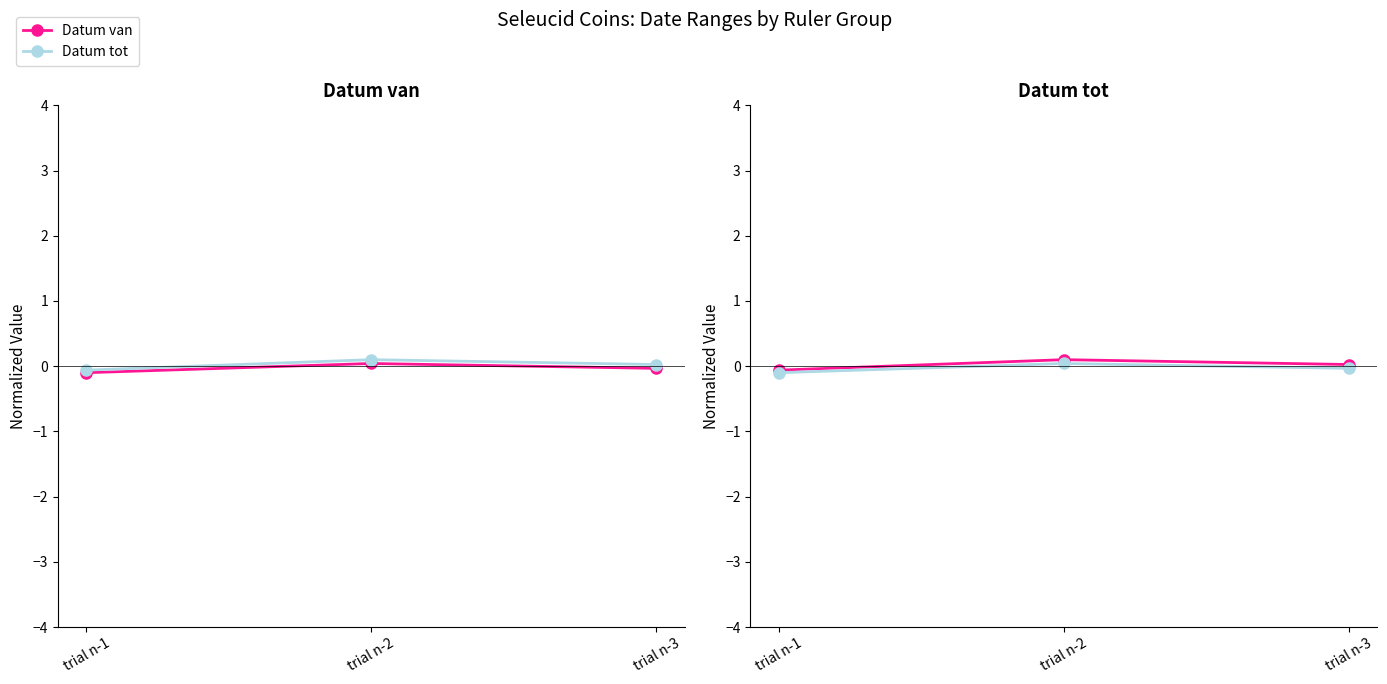

Count the number of data series in this chart.

2